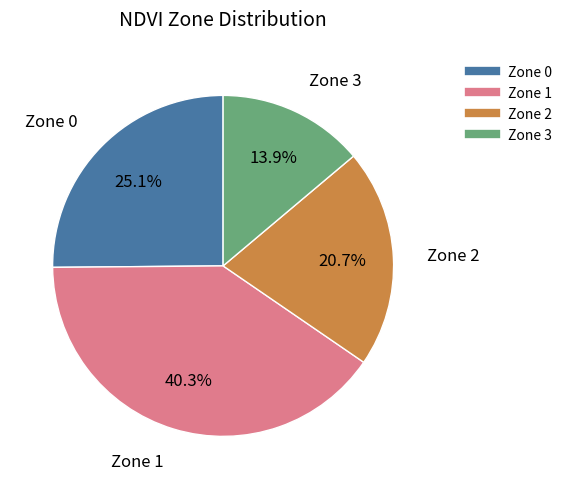

Does Zone 3 account for over 50% of the chart?

No